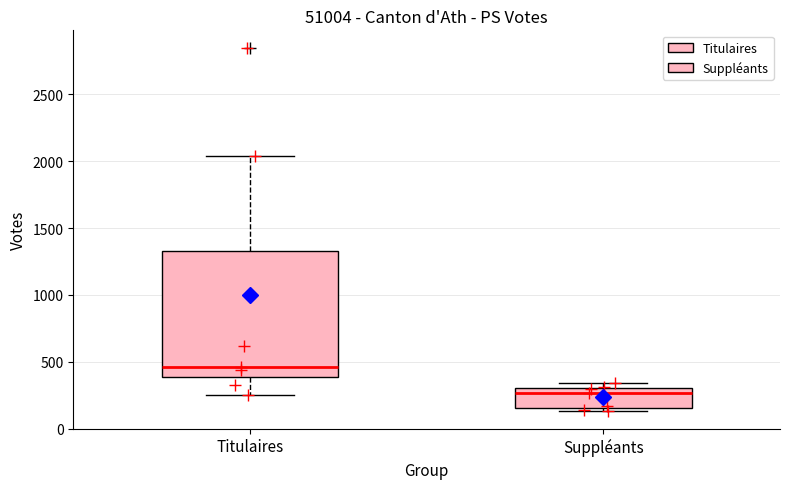

Which box is the tallest, from its lower edge to its upper edge?

Titulaires